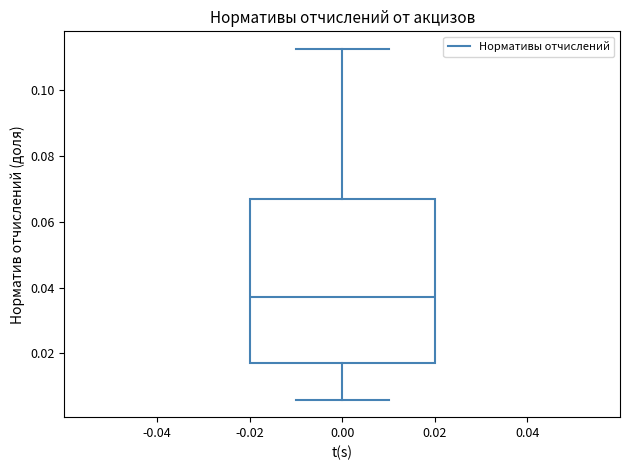

Where does the upper whisker of the box at x = 0.00 end on the y-axis? The values are not printed on the chart, so give them approximately, as read against the axis.

0.112